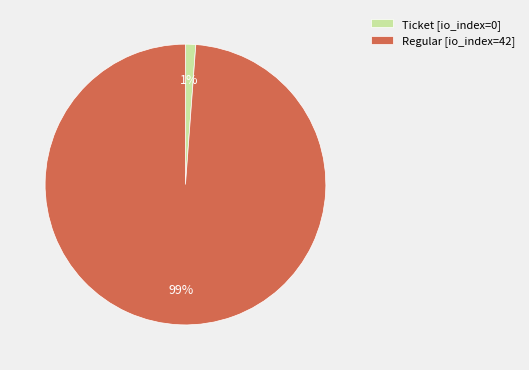

Rank the categories by value from lowest to highest.

Ticket [io_index=0], Regular [io_index=42]